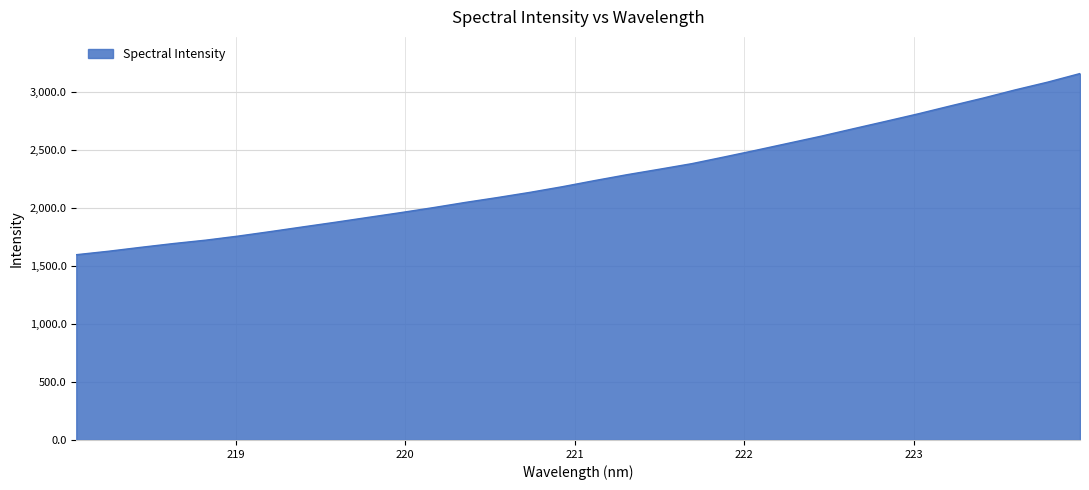

What is the smallest value displayed?

1598.2